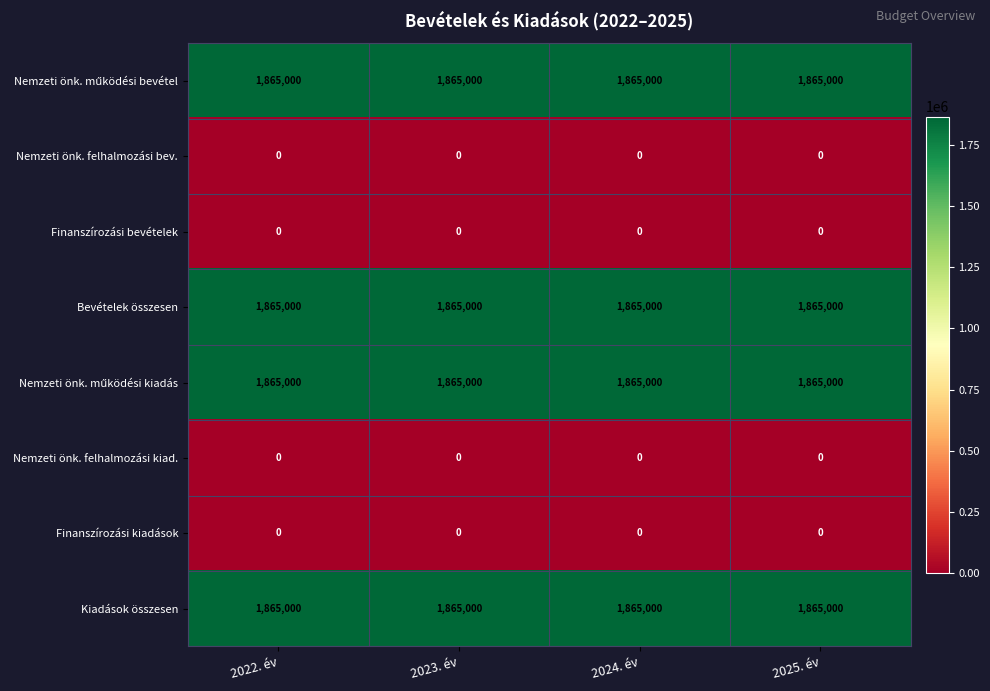

True or false: Nemzeti önk. felhalmozási kiad. has a value of 0 at 2024. év.

True